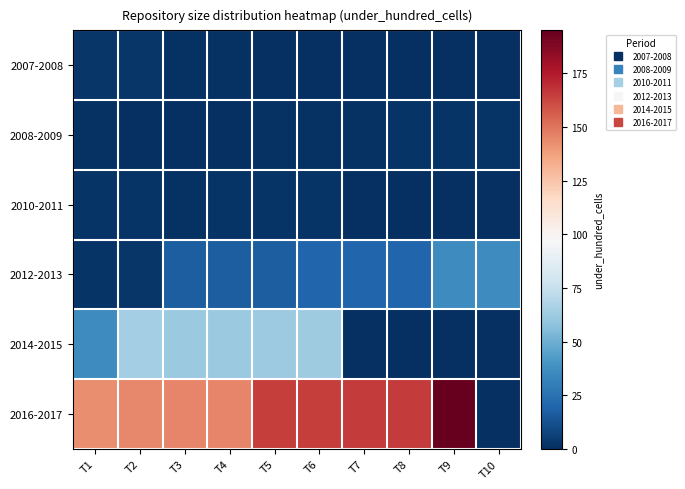

Reading left to right, transcribe all the data shown in this chart.

2007-2008: T1=3	T2=3	T3=1	T4=1	T5=0	T6=0	T7=0	T8=0	T9=0	T10=0
2008-2009: T1=1	T2=0	T3=0	T4=0	T5=1	T6=1	T7=1	T8=2	T9=2	T10=2
2010-2011: T1=2	T2=2	T3=1	T4=2	T5=2	T6=2	T7=0	T8=0	T9=0	T10=0
2012-2013: T1=2	T2=3	T3=17	T4=17	T5=17	T6=20	T7=20	T8=20	T9=36	T10=36
2014-2015: T1=36	T2=64	T3=61	T4=61	T5=62	T6=63	T7=0	T8=0	T9=0	T10=0
2016-2017: T1=143	T2=144	T3=145	T4=145	T5=165	T6=165	T7=166	T8=166	T9=195	T10=0